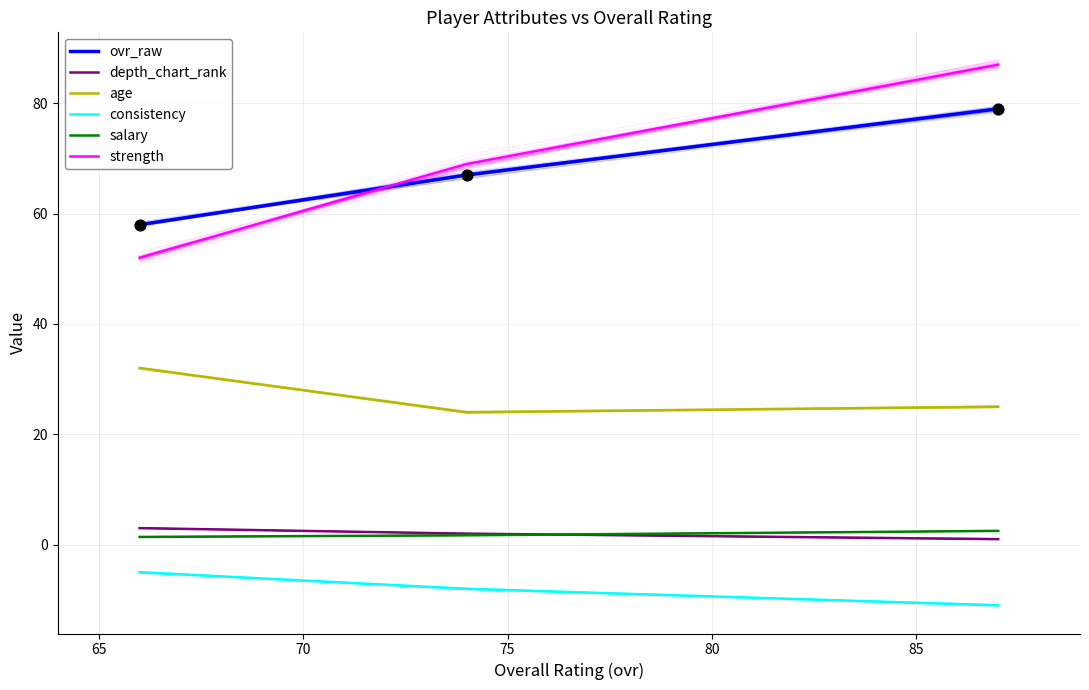

What are all the series names shown in the legend?

ovr_raw, depth_chart_rank, age, consistency, salary, strength